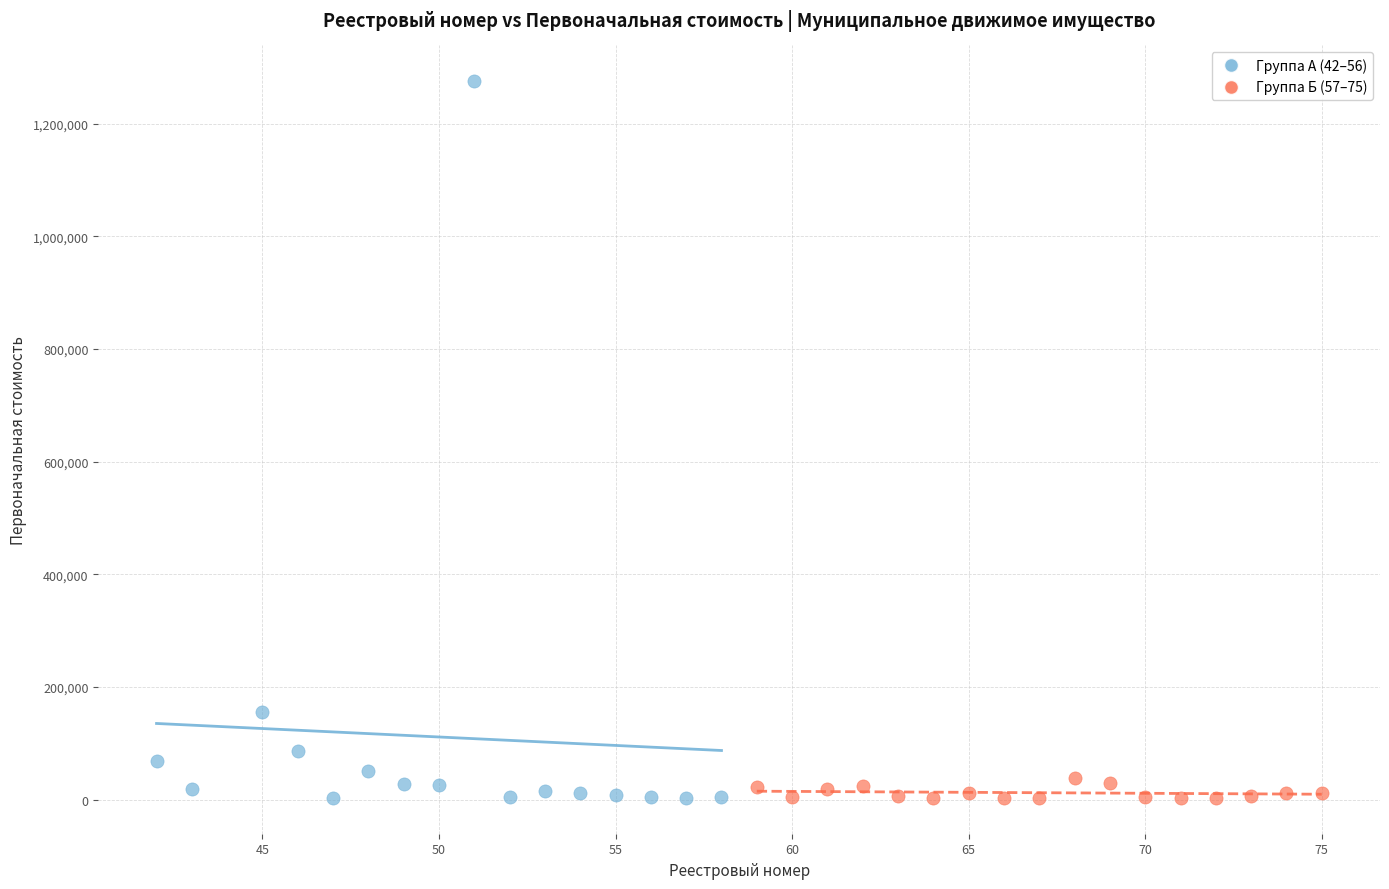

Which series contains the highest Y value?

Группа А (42–56)